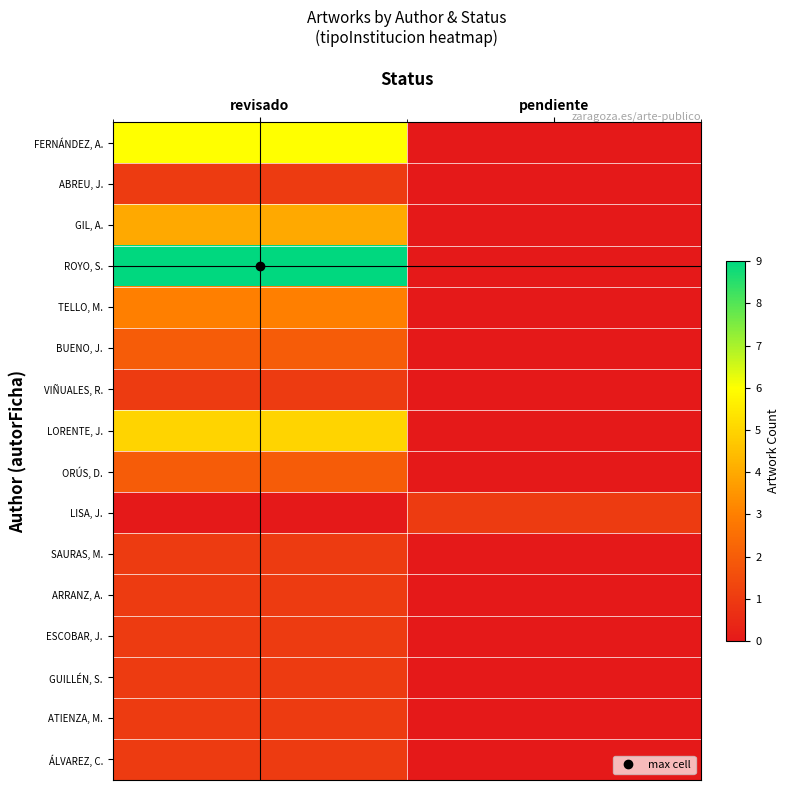

Which series changed the most between revisado and pendiente?

ROYO, S.